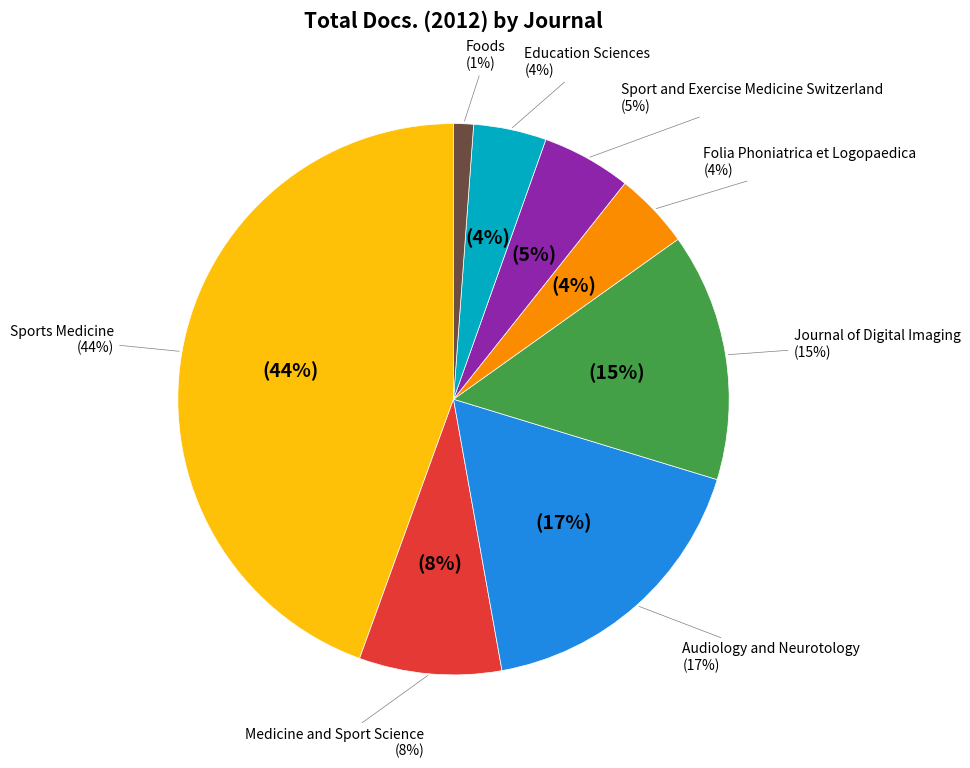

The Audiology and Neurotology slice represents 7% of the pie. True or false?

False